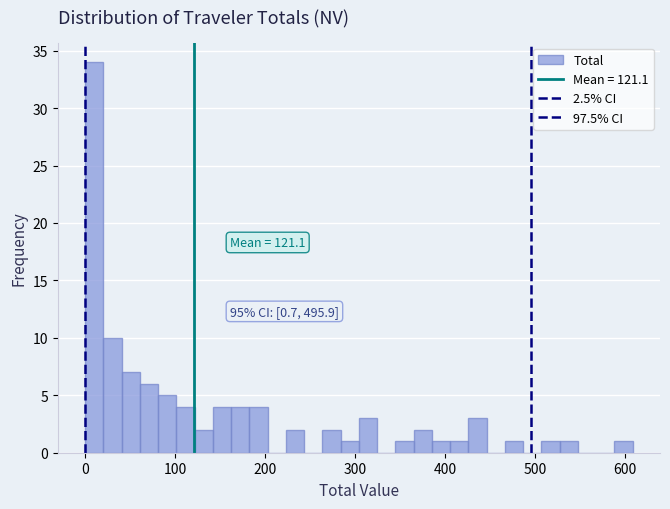

Around what value on the x-axis is the tallest bar? Give the approximate position of its centre, as read against the axis.

10